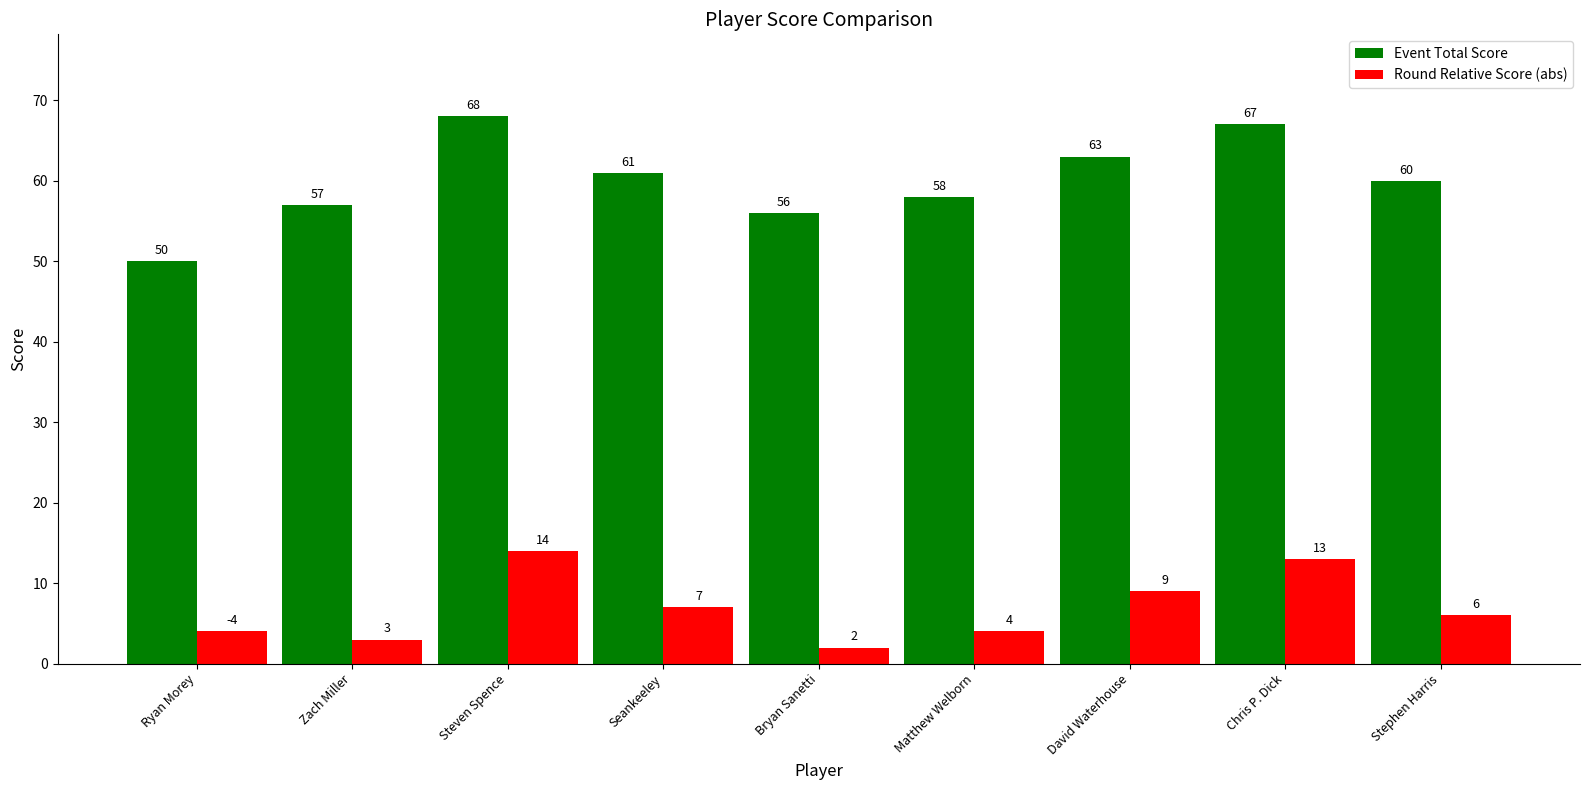

Does the chart contain stacked bars?

No